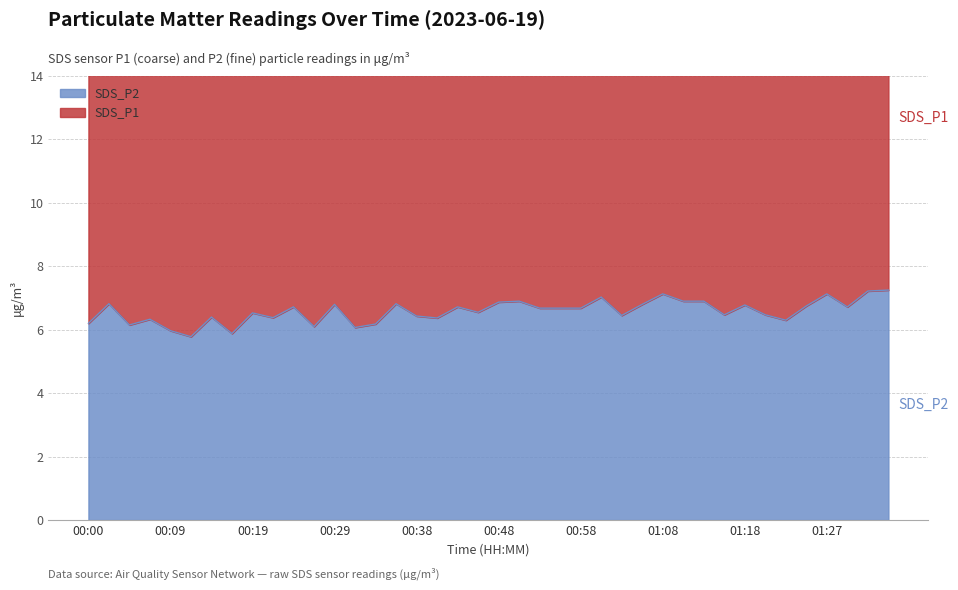

Reading left to right, what are all the values shown in this chart?

6.2	6.8	6.2	6.3	6.0	5.8	6.4	5.9	6.5	6.4	6.7	6.1	6.8	6.1	6.2	6.8	6.4	6.4	6.7	6.5	6.9	6.9	6.7	6.7	6.7	7.0	6.5	6.8	7.1	6.9	6.9	6.5	6.8	6.5	6.3	6.8	7.1	6.7	7.2	7.2